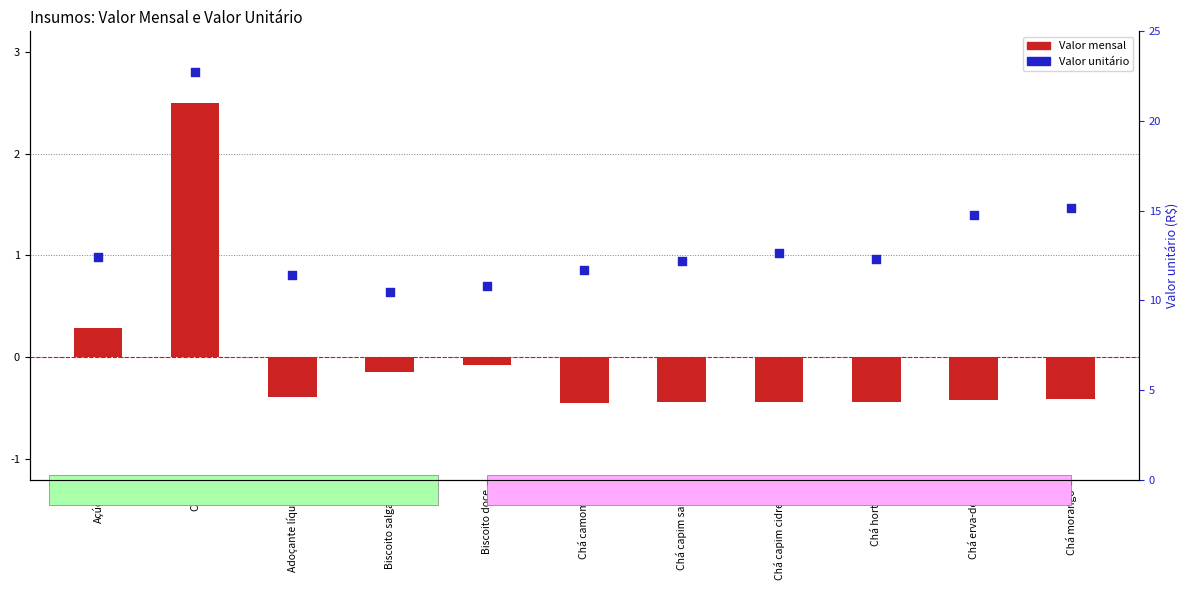

At which category is the sum across all series the highest?

Café